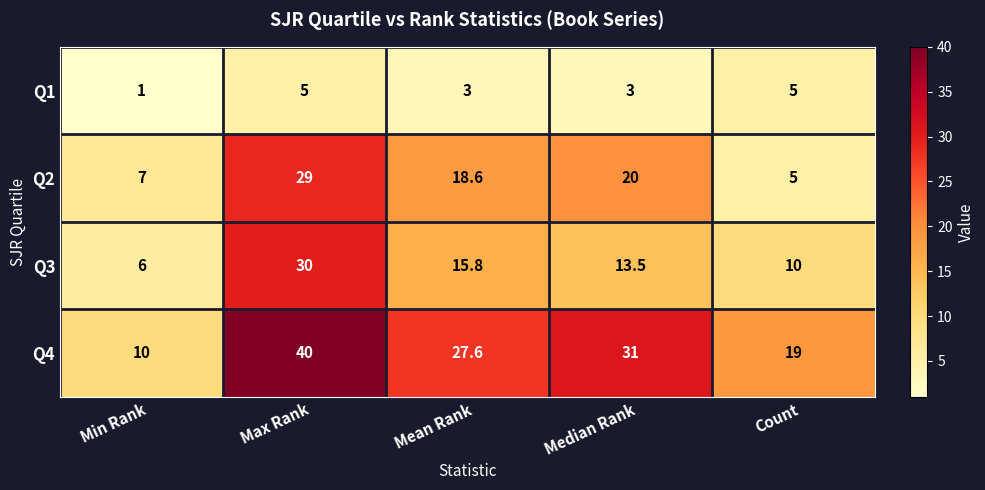

What is the difference between the maximum and minimum values in the Q2 series?

24.0